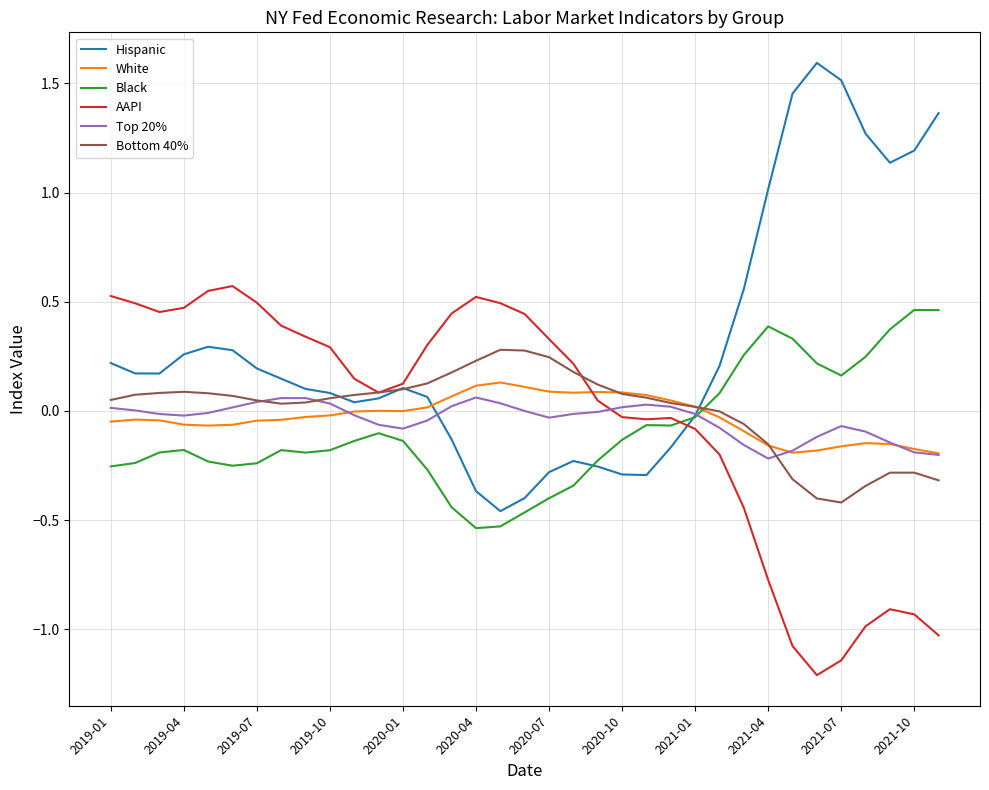

Count the number of categories in the chart.

35